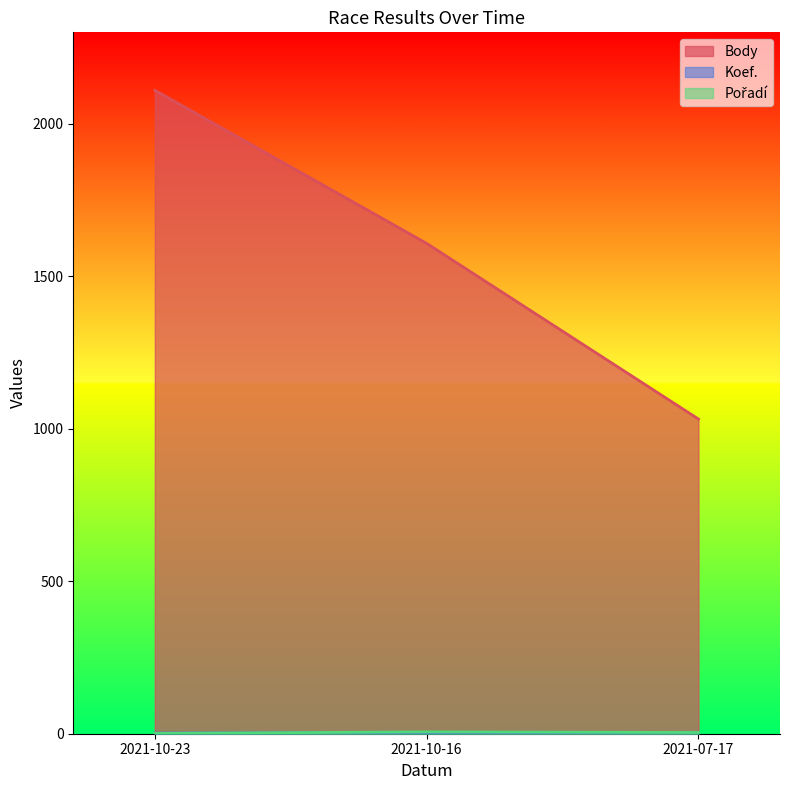

Reading left to right, what are all the values shown in this chart?

Body: 2021-10-23=2110	2021-10-16=1608	2021-07-17=1032
Koef.: 2021-10-23=2	2021-10-16=4	2021-07-17=3
Pořadí: 2021-10-23=1	2021-10-16=6	2021-07-17=4